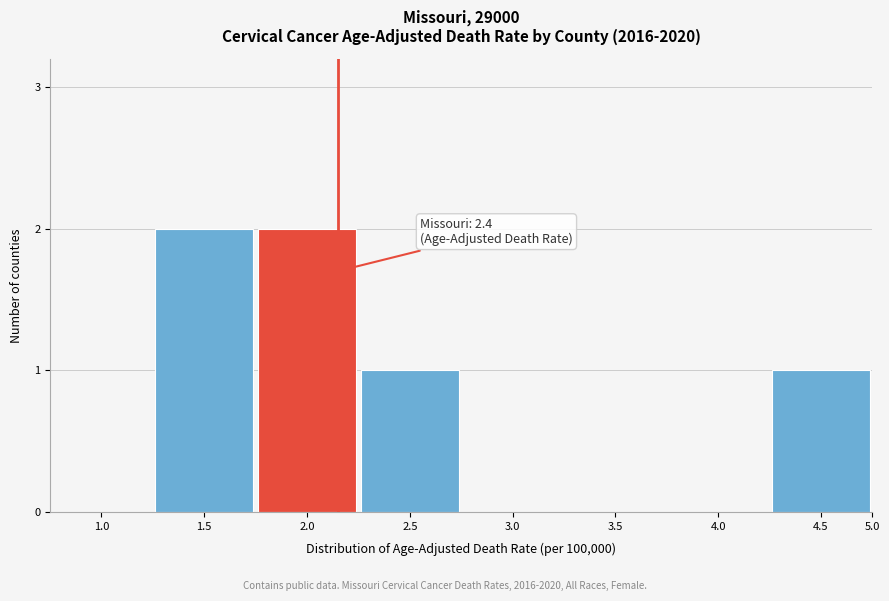

Reading right to left, transcribe all the data shown in this chart.

4.5=1	4.0=0	3.5=0	3.0=0	2.5=1	2.0=2	1.5=2	1.0=0